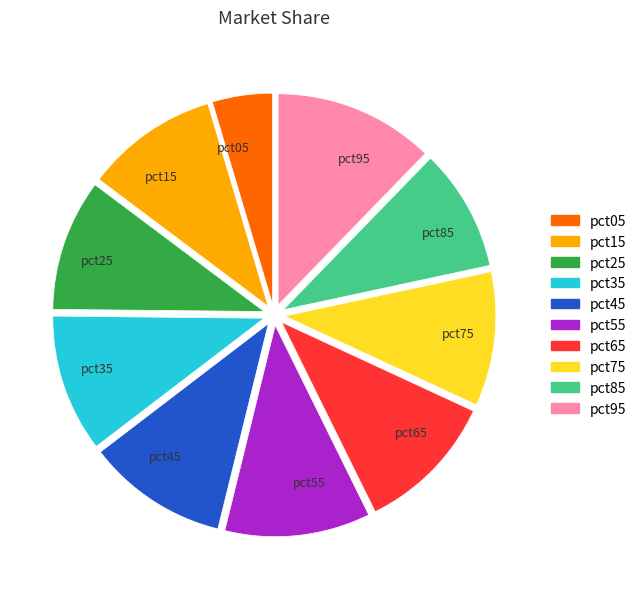

Do pct75 and pct05 together represent more than half of the pie?

No